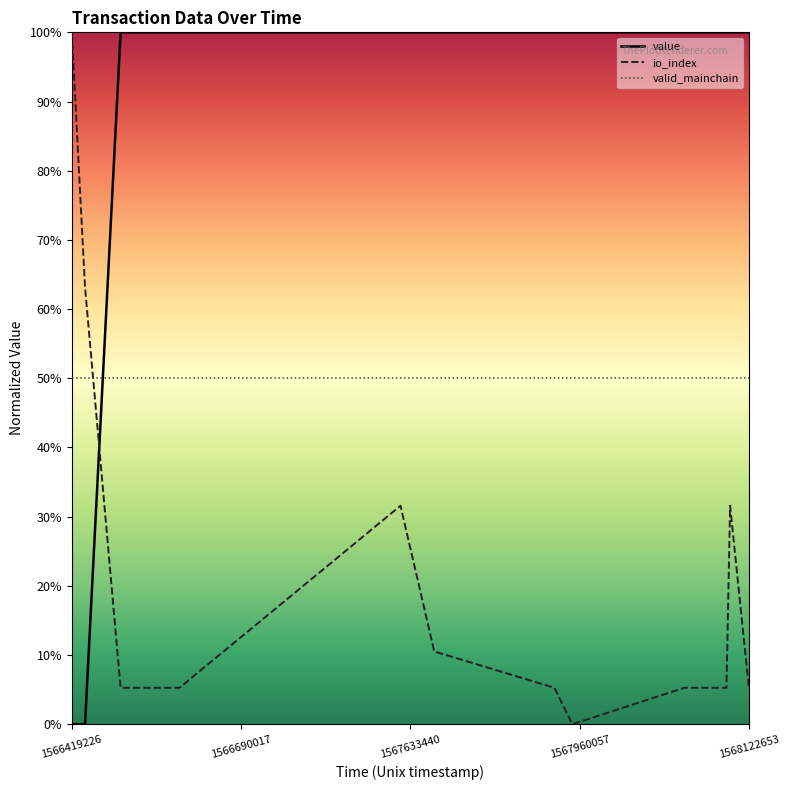

Is this an area chart (filled region under the line)?

No